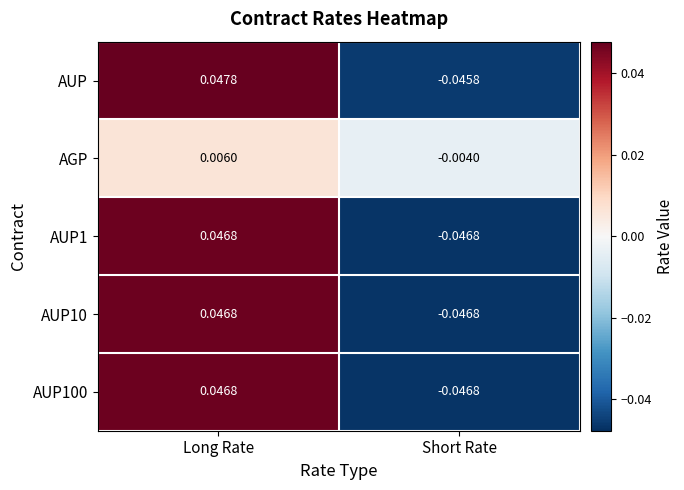

Is the value of AUP1 at Long Rate greater than the value of AUP at Long Rate?

No